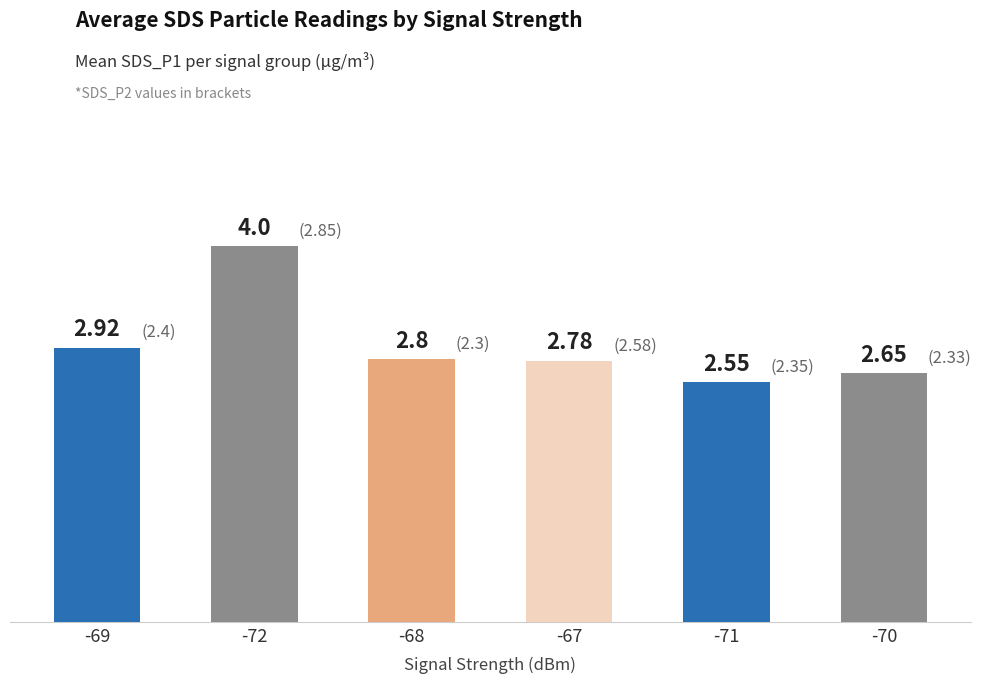

Which category has the highest value across all series?

-72